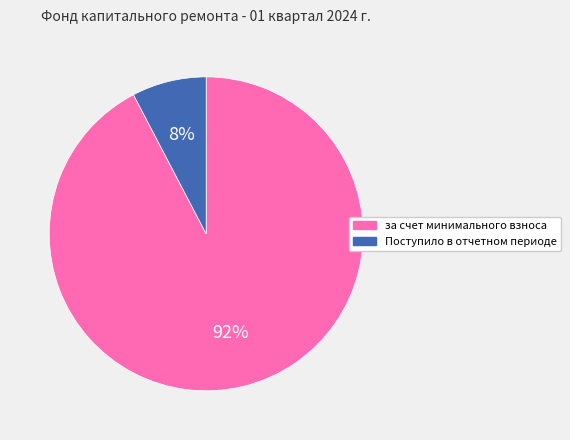

How many slices are in this pie chart?

2